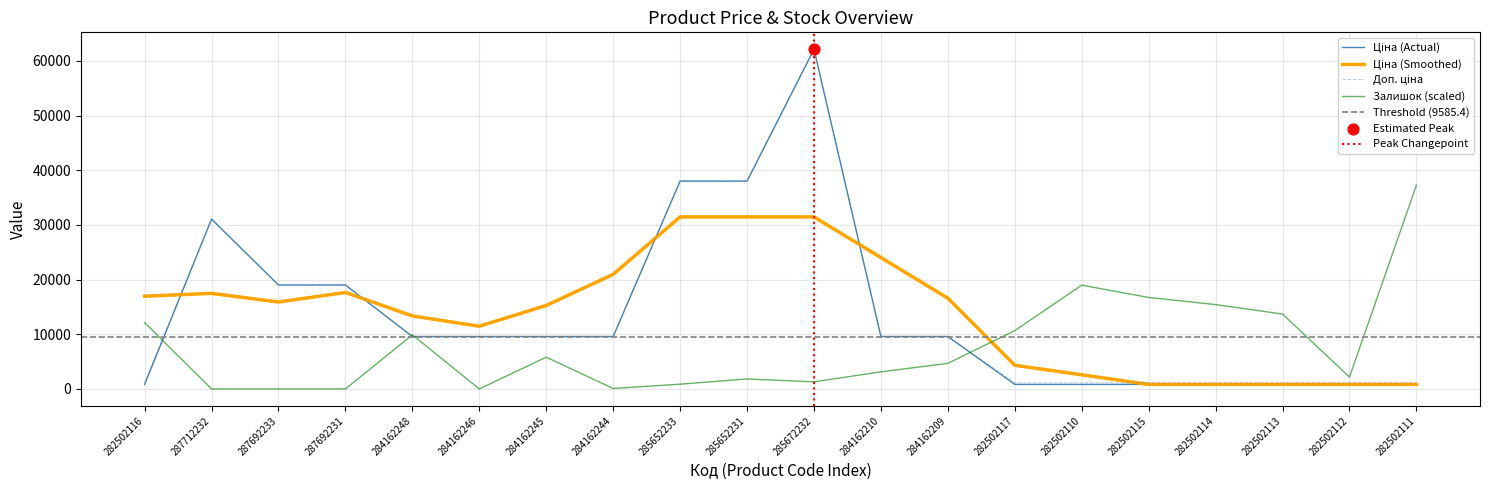

Which series reaches the maximum Y coordinate?

Ціна